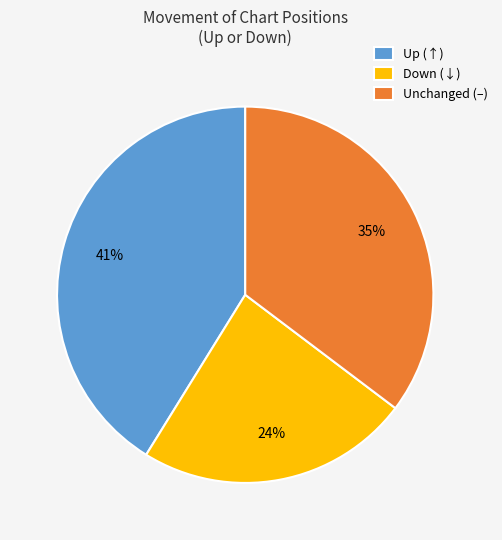

Is Unchanged (–) the majority of the pie?

No